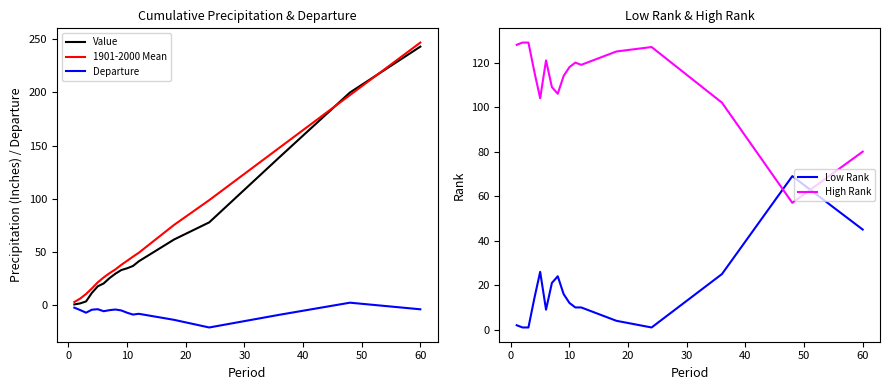

What is the lowest value of the Departure series?

-20.9